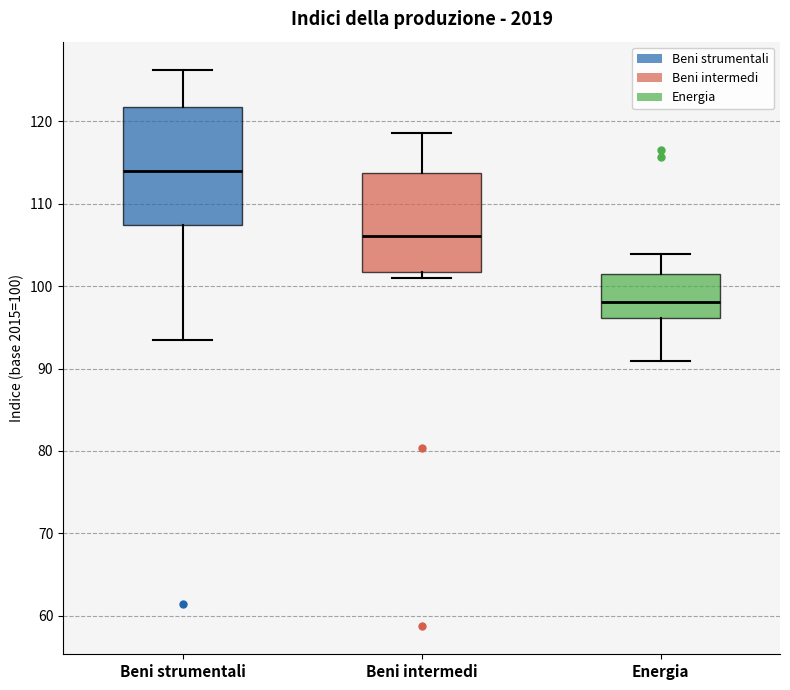

Which box has the highest median line?

Beni strumentali